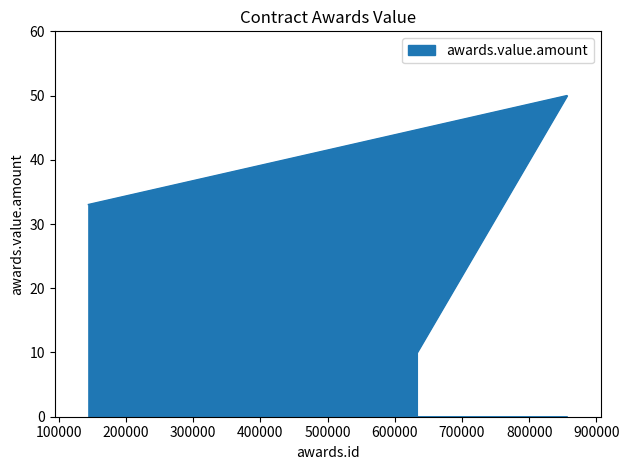

Reading right to left, what are all the values shown in this chart?

632893=10.0	856173=50.0	144140=33.0